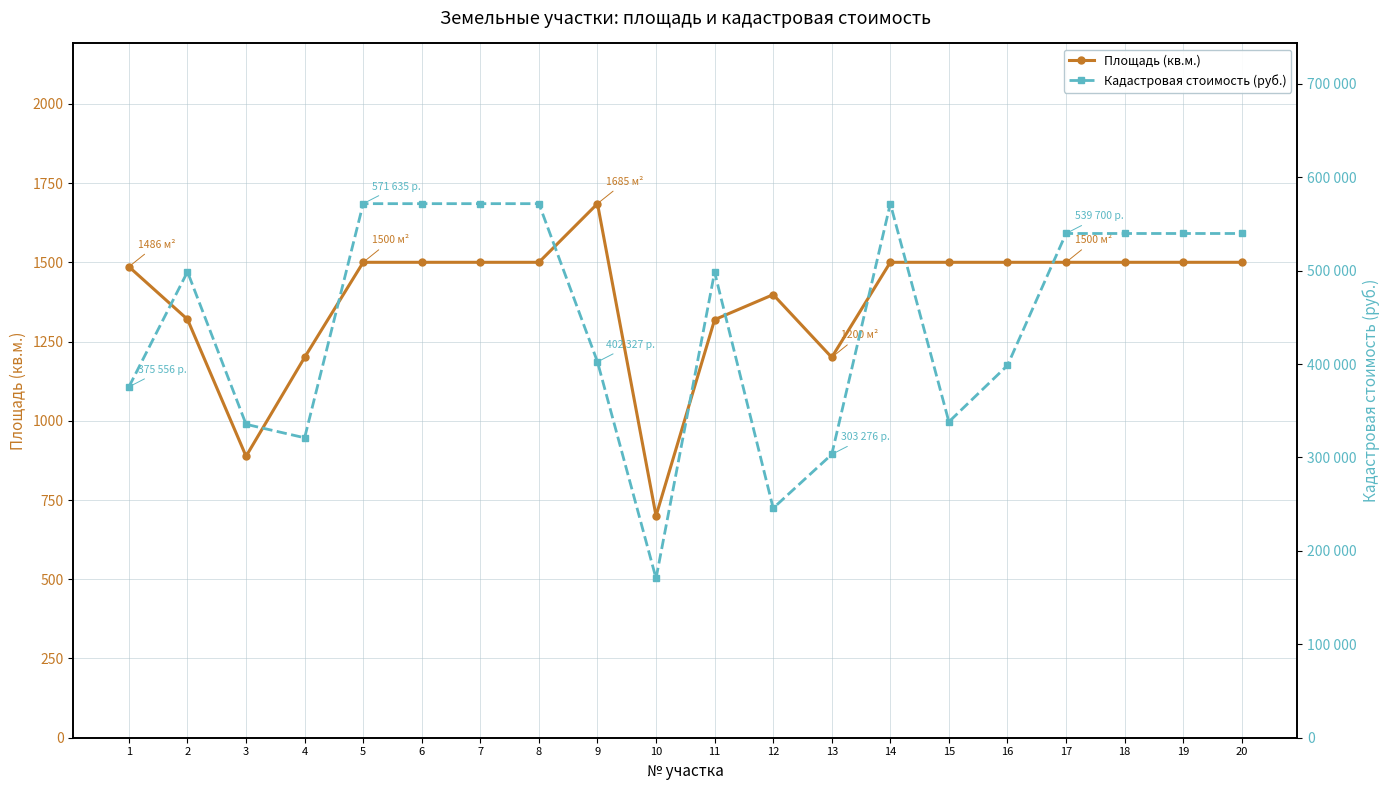

Reading left to right, transcribe all the data shown in this chart.

Площадь (кв.м.): 1486.0	1320.0	888.0	1200.0	1500.0	1500.0	1500.0	1500.0	1685.0	700.0	1319.0	1398.0	1200.0	1500.0	1500.0	1500.0	1500.0	1500.0	1500.0	1500.0
Кадастровая стоимость (руб.): 375556.8	498682.8	335477.5	321036.0	571635.0	571635.0	571635.0	571635.0	402327.5	170548.0	498305.0	245698.5	303276.0	571635.0	338145.0	398460.0	539700.0	539700.0	539700.0	539700.0